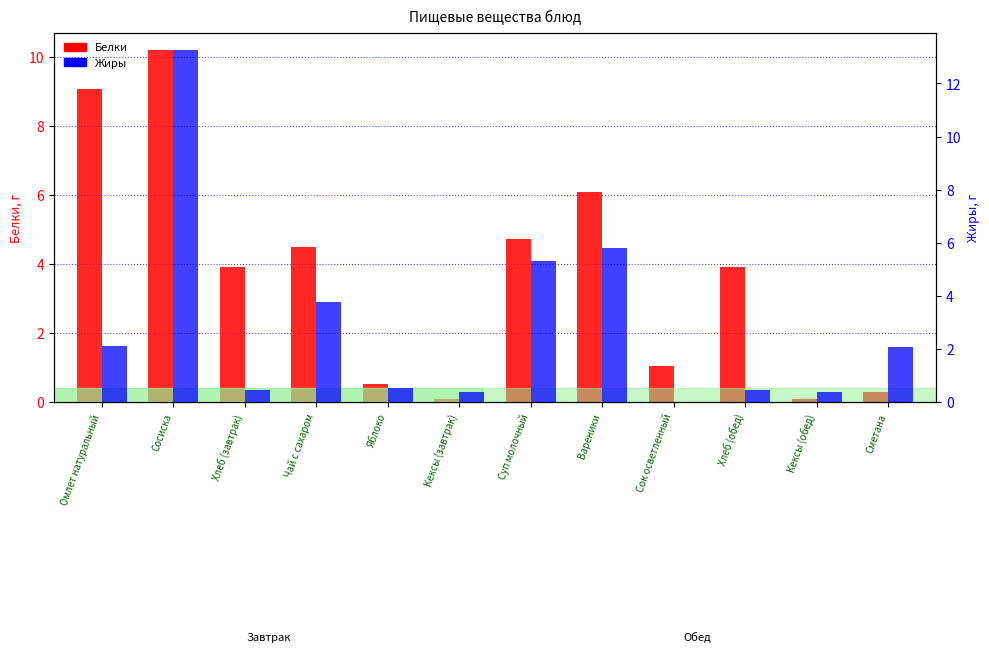

What is the greatest value displayed?

13.2